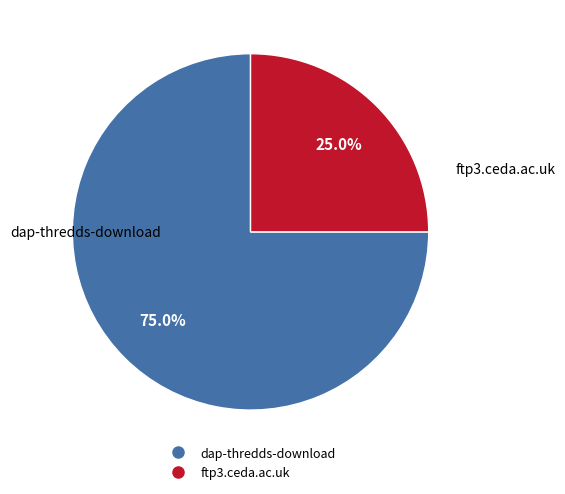

Is there any slice that represents more than half of the pie?

Yes